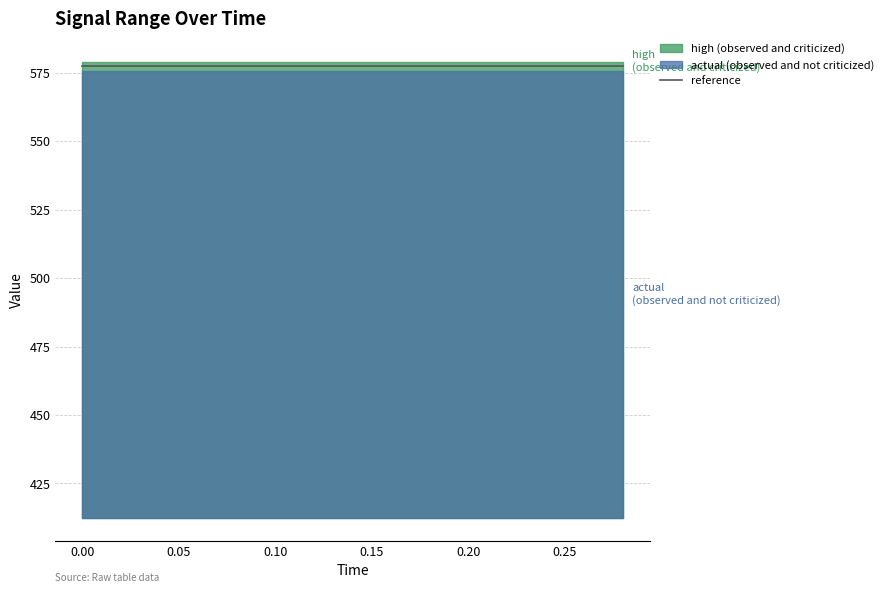

True or false: reference has more than 0 interior local peaks.

False